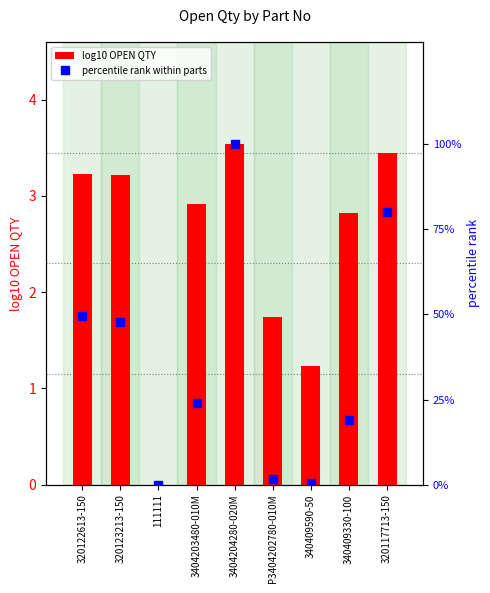

Which category has the lowest value in the log10 OPEN QTY series?

111111